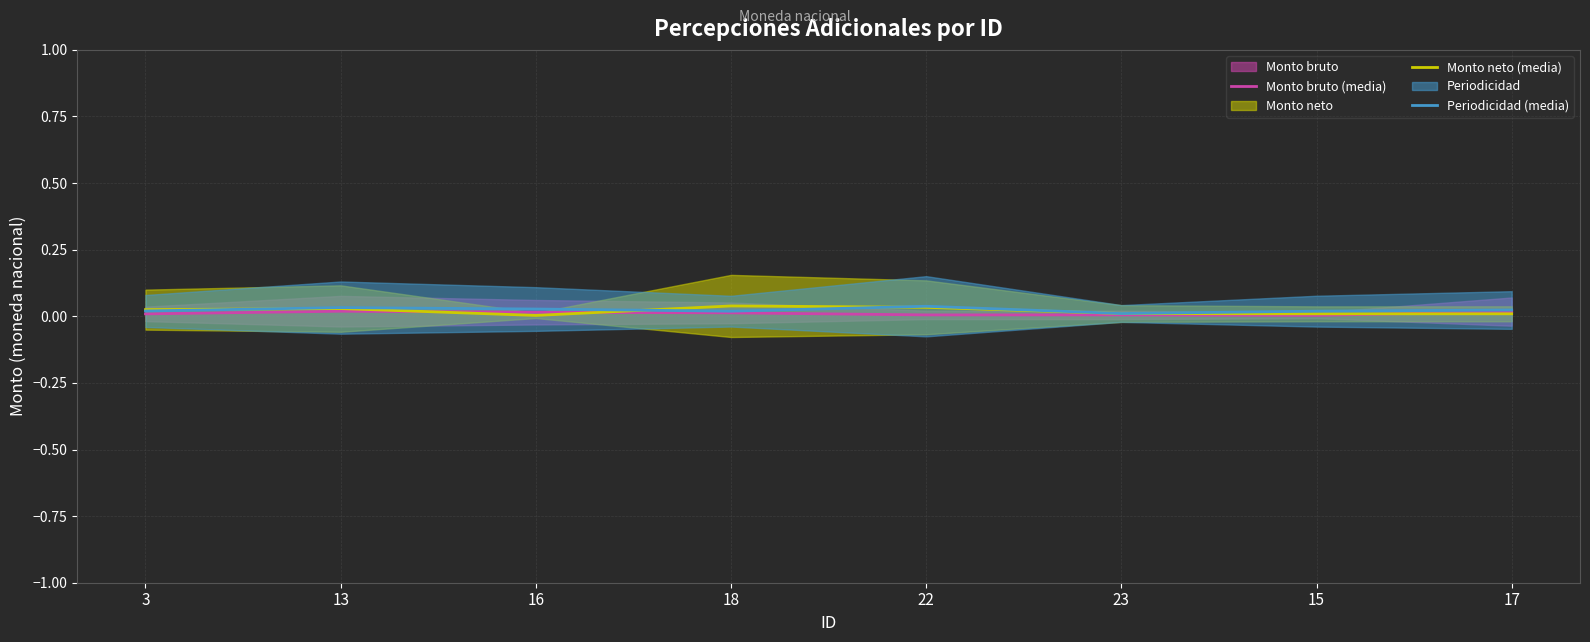

What is the label of the 8th point from the right?

3